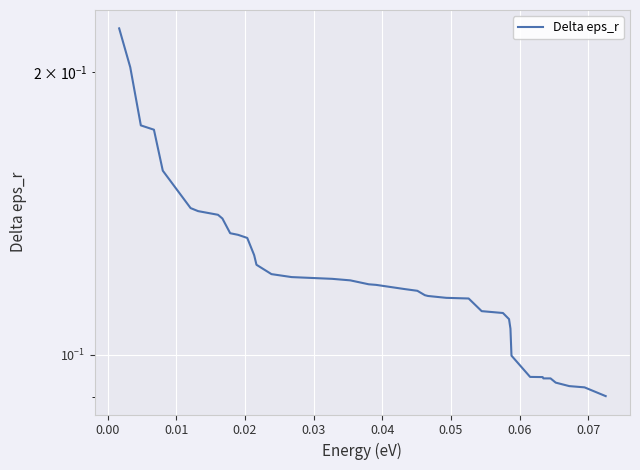

What is the average value?

0.1